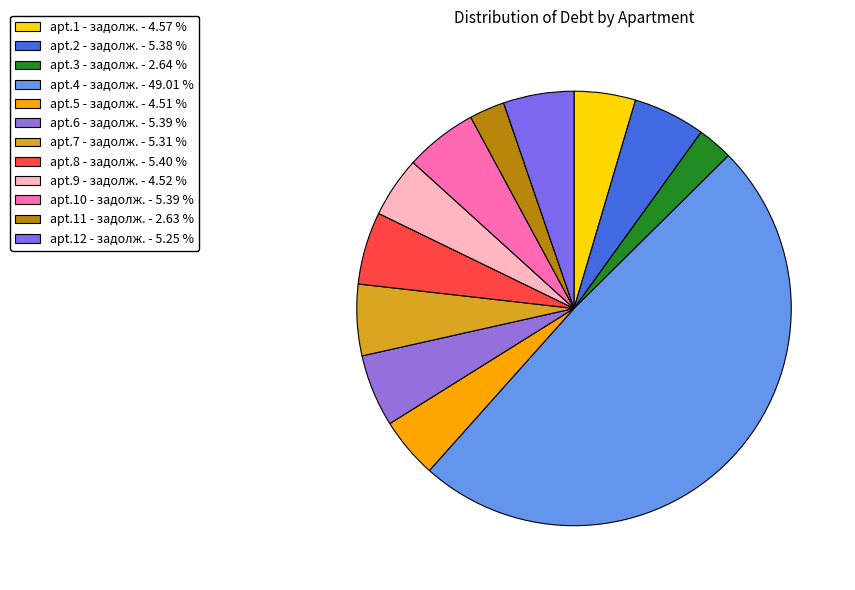

How many slices are in this pie chart?

12